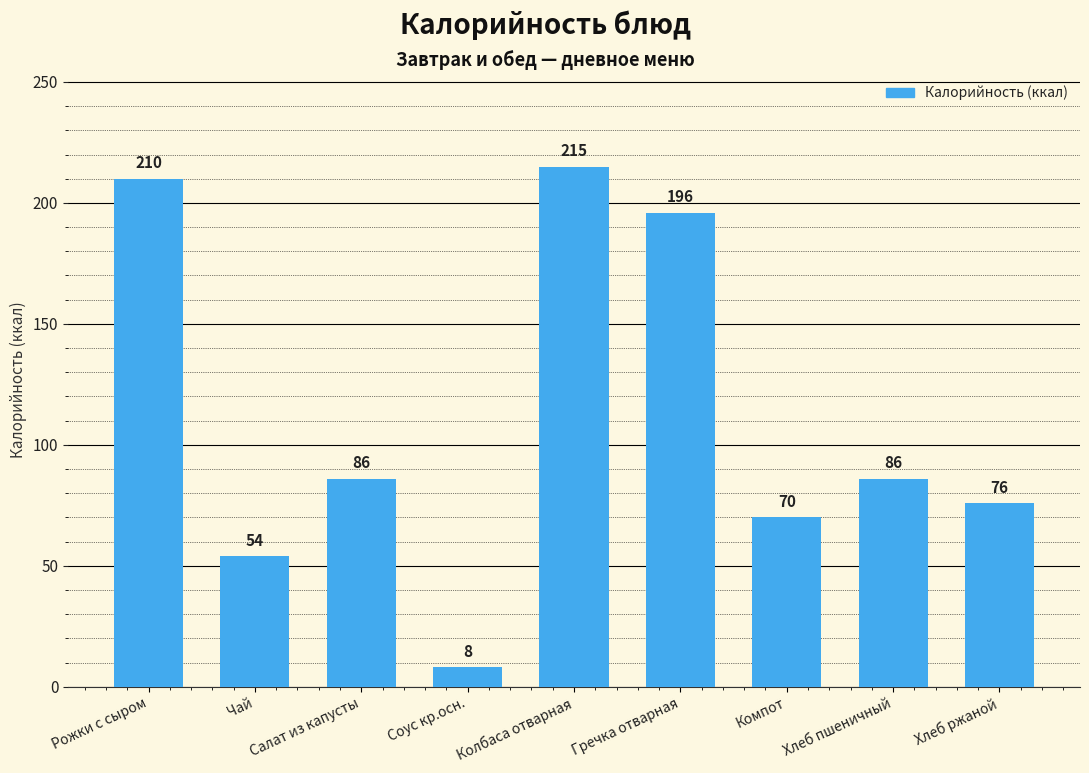

Is it true that the value at Колбаса отварная is 300?

False